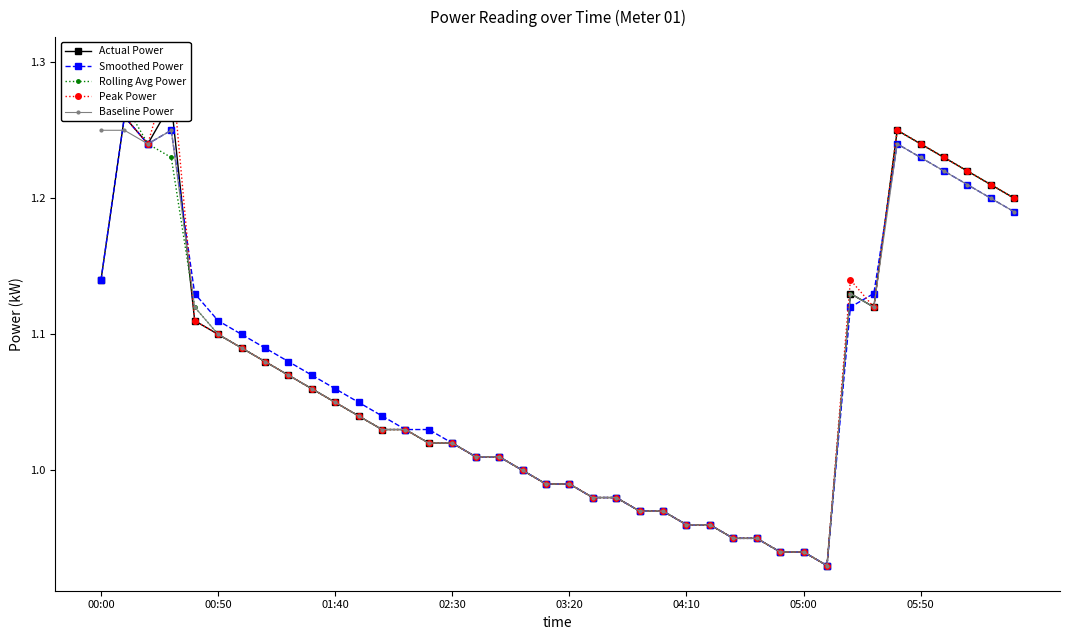

True or false: Baseline Power has more than 2 interior local peaks.

True